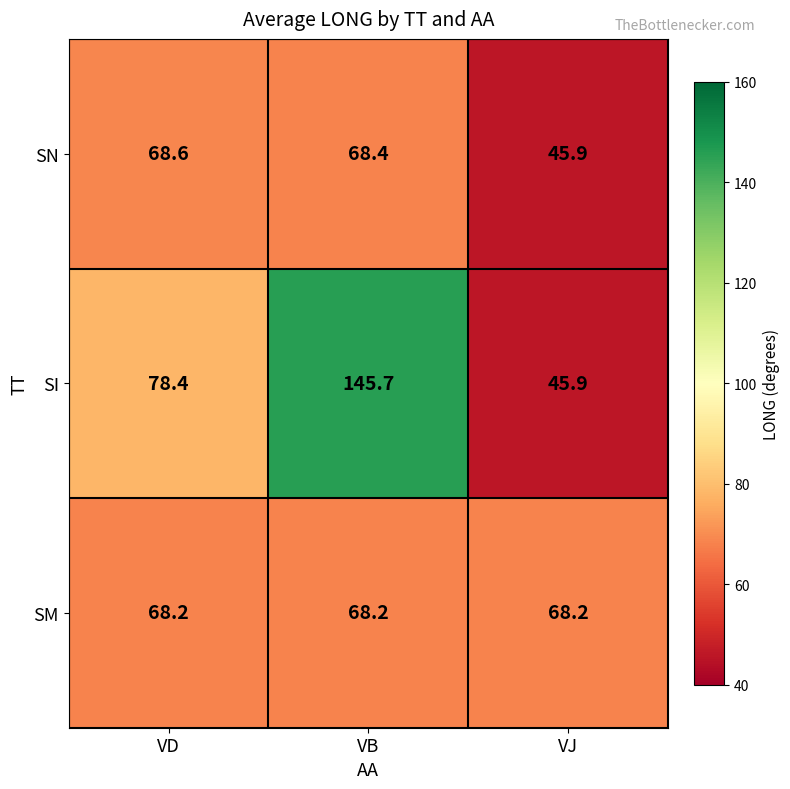

What is the spread (max minus min) of values at VB?

77.5